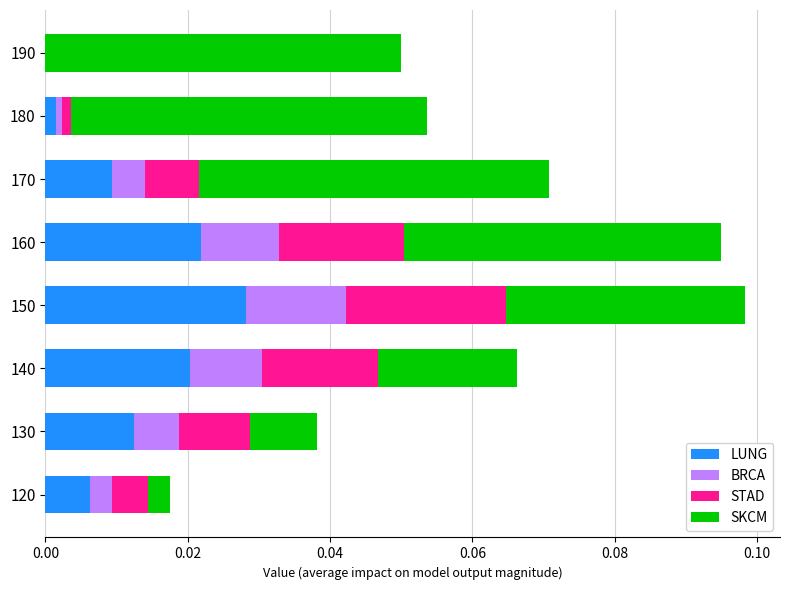

How many positive values does the LUNG series have?

7